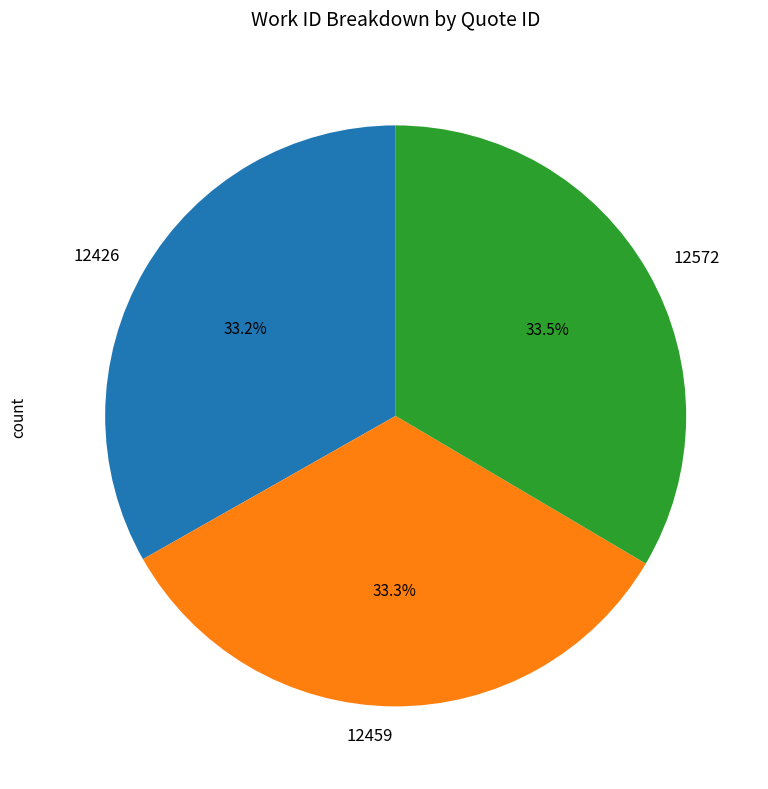

Is 12426 the majority of the pie?

No